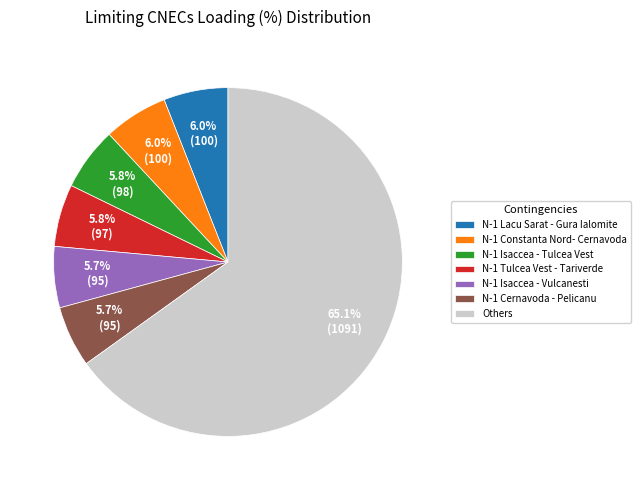

Combined, do N-1 Tulcea Vest - Tariverde and N-1 Constanta Nord- Cernavoda account for over 50%?

No